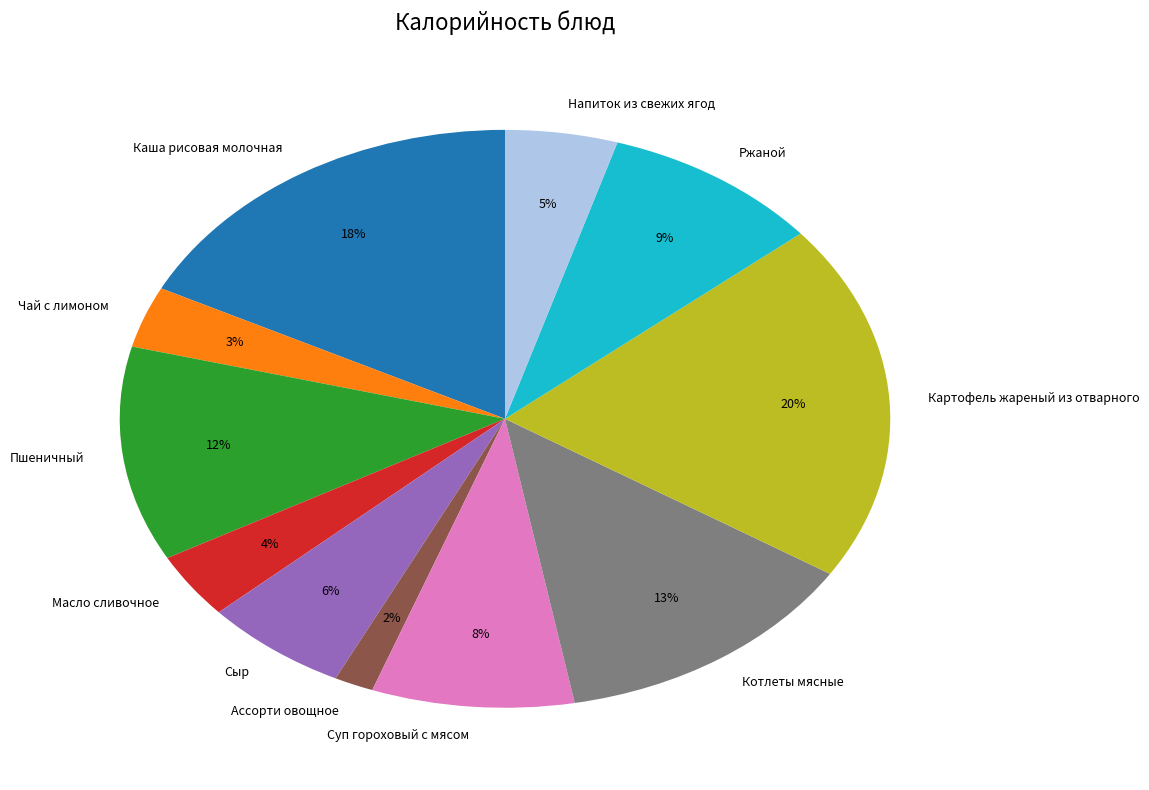

To the nearest percent, what is the difference between the Масло сливочное and Котлеты мясные slice percentages?

9%